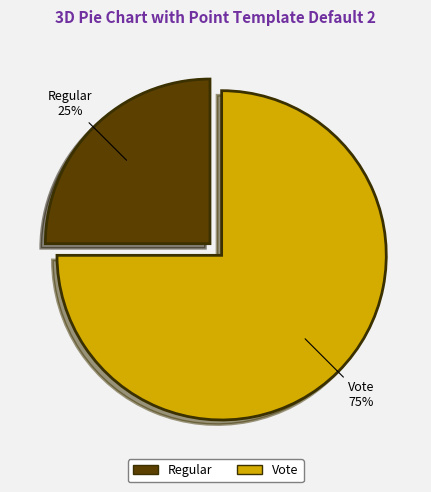

Which has a higher value, Regular or Vote?

Vote